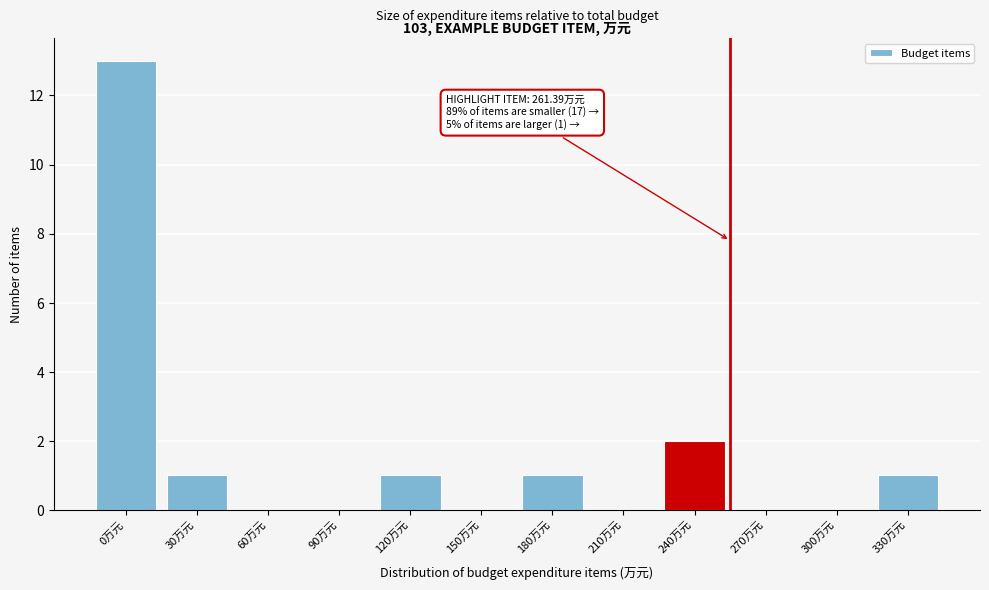

Reading right to left, extract all data points from this chart.

330万元=1	300万元=0	270万元=0	240万元=2	210万元=0	180万元=1	150万元=0	120万元=1	90万元=0	60万元=0	30万元=1	0万元=13